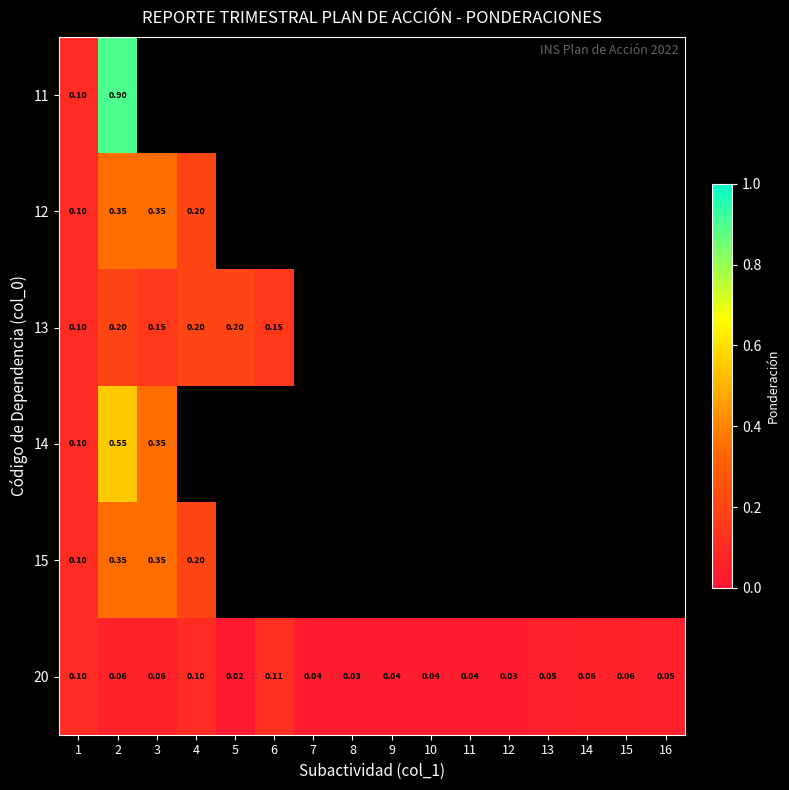

At how many categories does at least one series exceed 0?

16